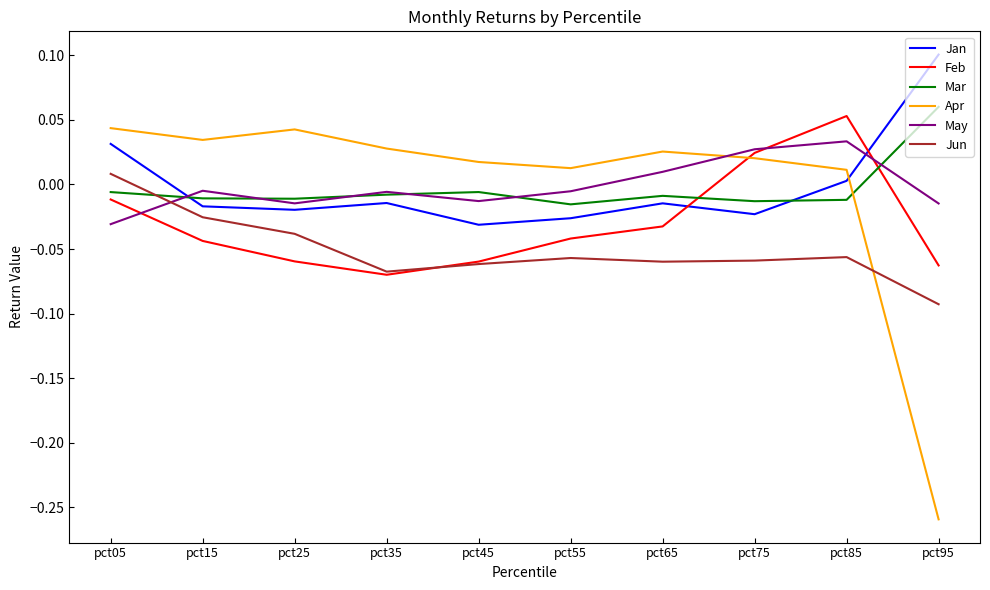

How many values in the Jun series are below 0?

9